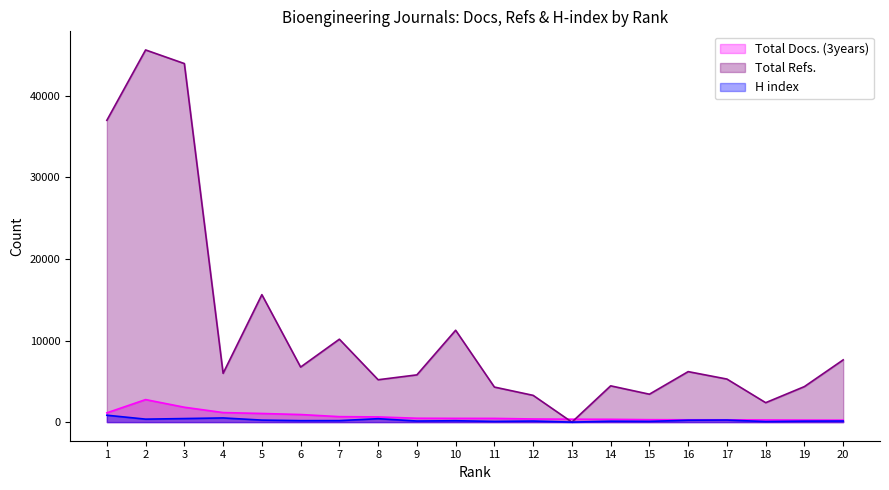

Which has a higher value, 9 or 16?

9